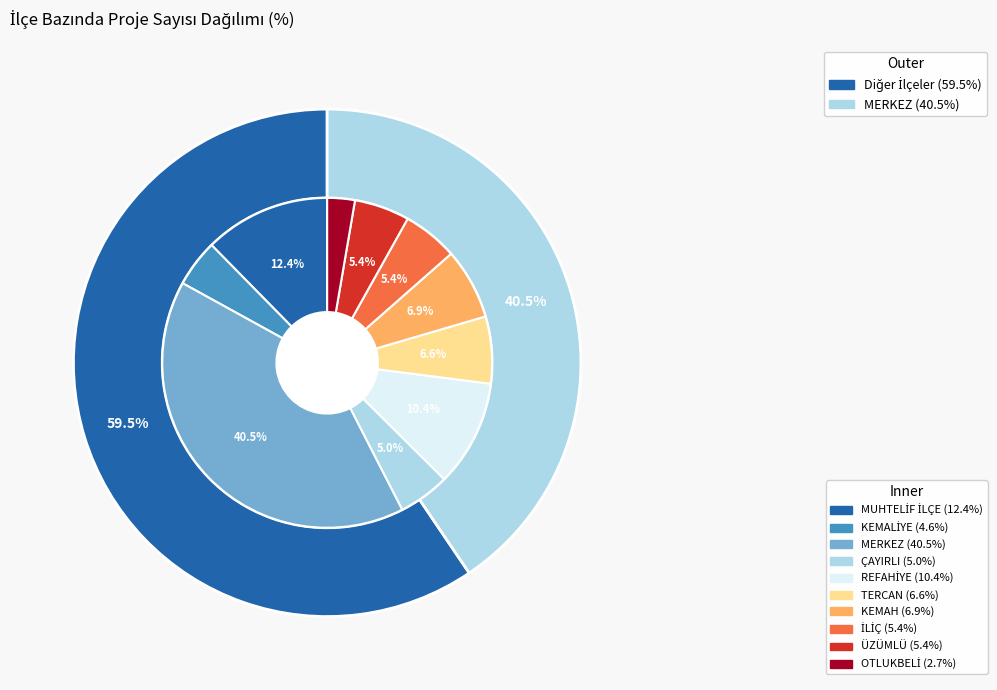

Is OTLUKBELİ the majority of the pie?

No